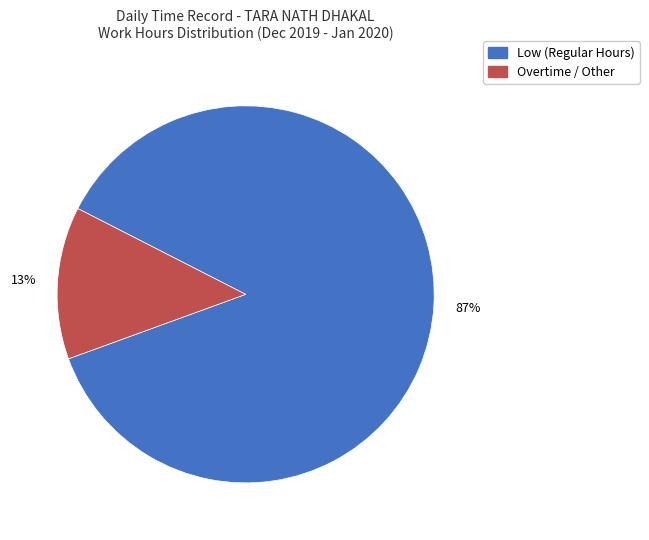

To the nearest percent, what is the difference between the largest and smallest slice percentages?

74%